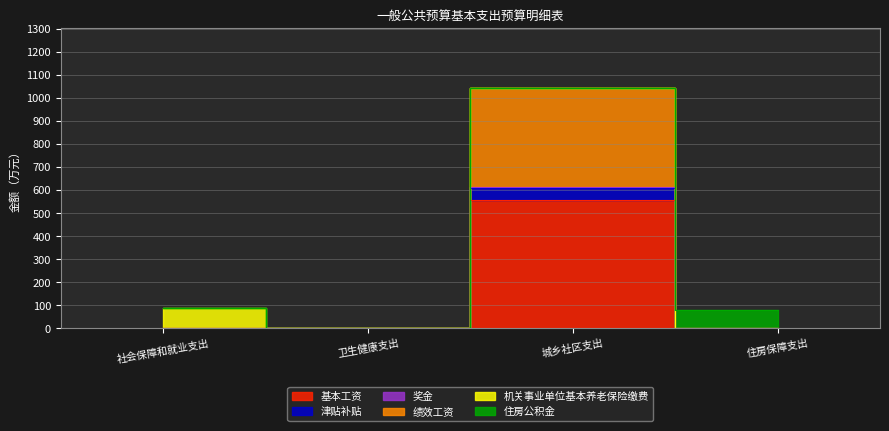

At which category does 奖金 reach its first local peak?

城乡社区支出